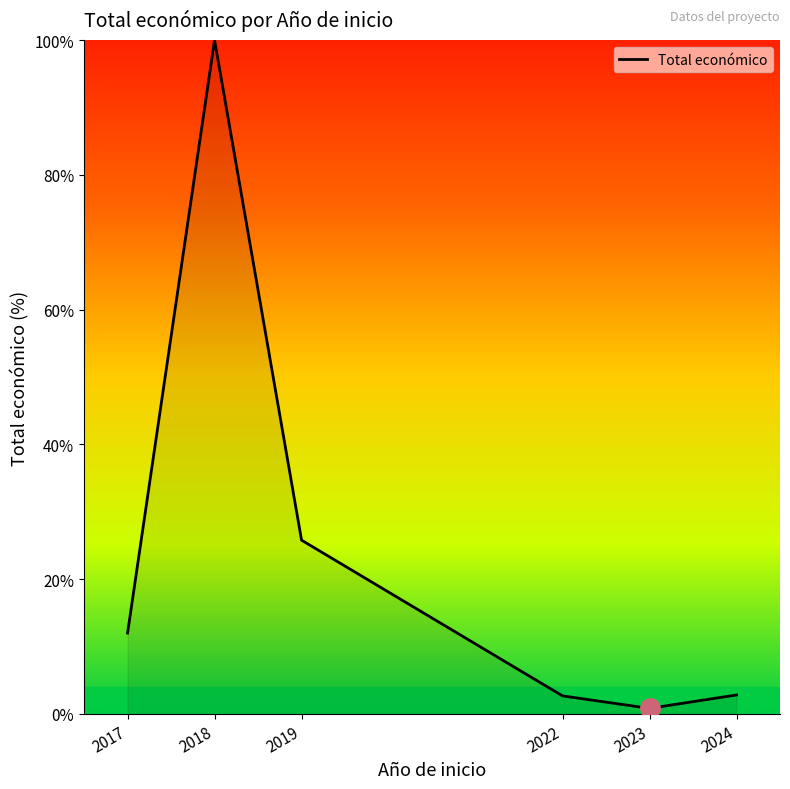

The chart shows a value of 17.7 at 2019. True or false?

False